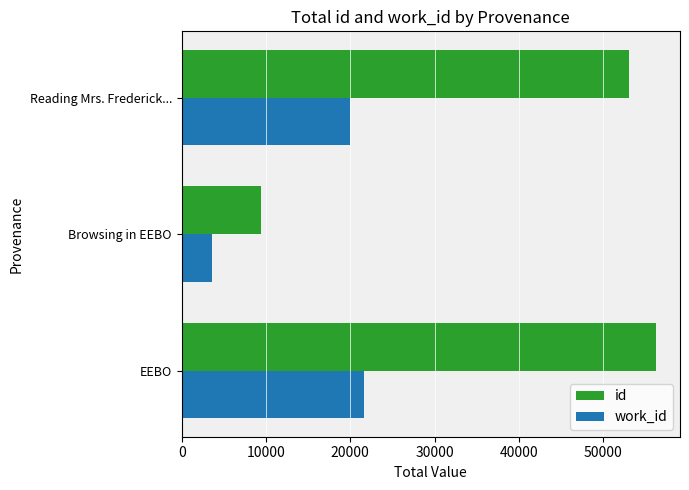

At which label does id reach its minimum?

Browsing in EEBO